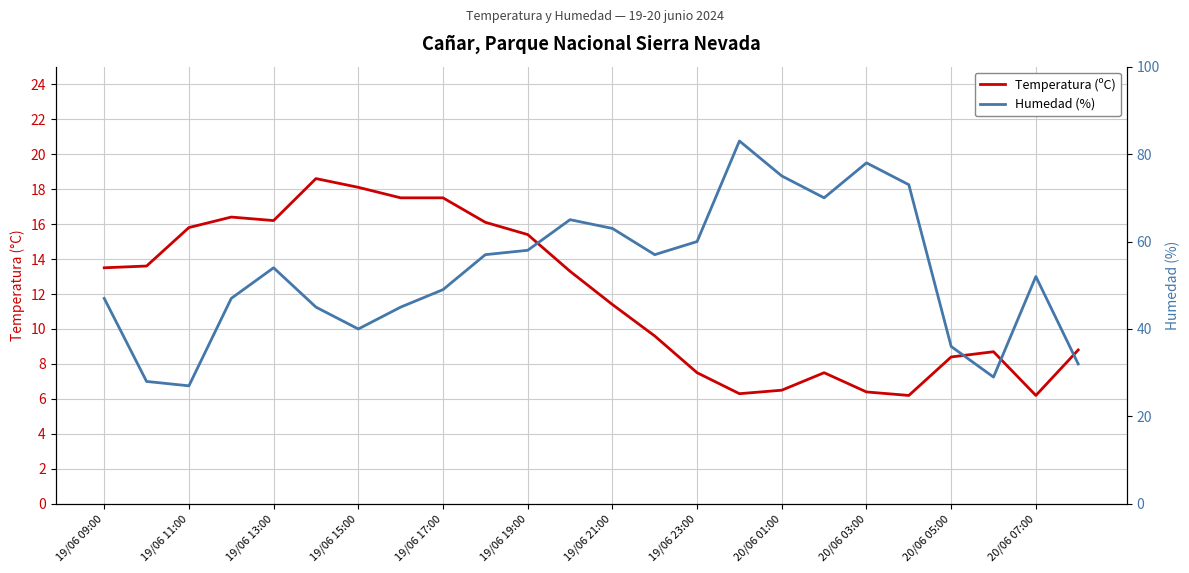

Count the number of data series in this chart.

2